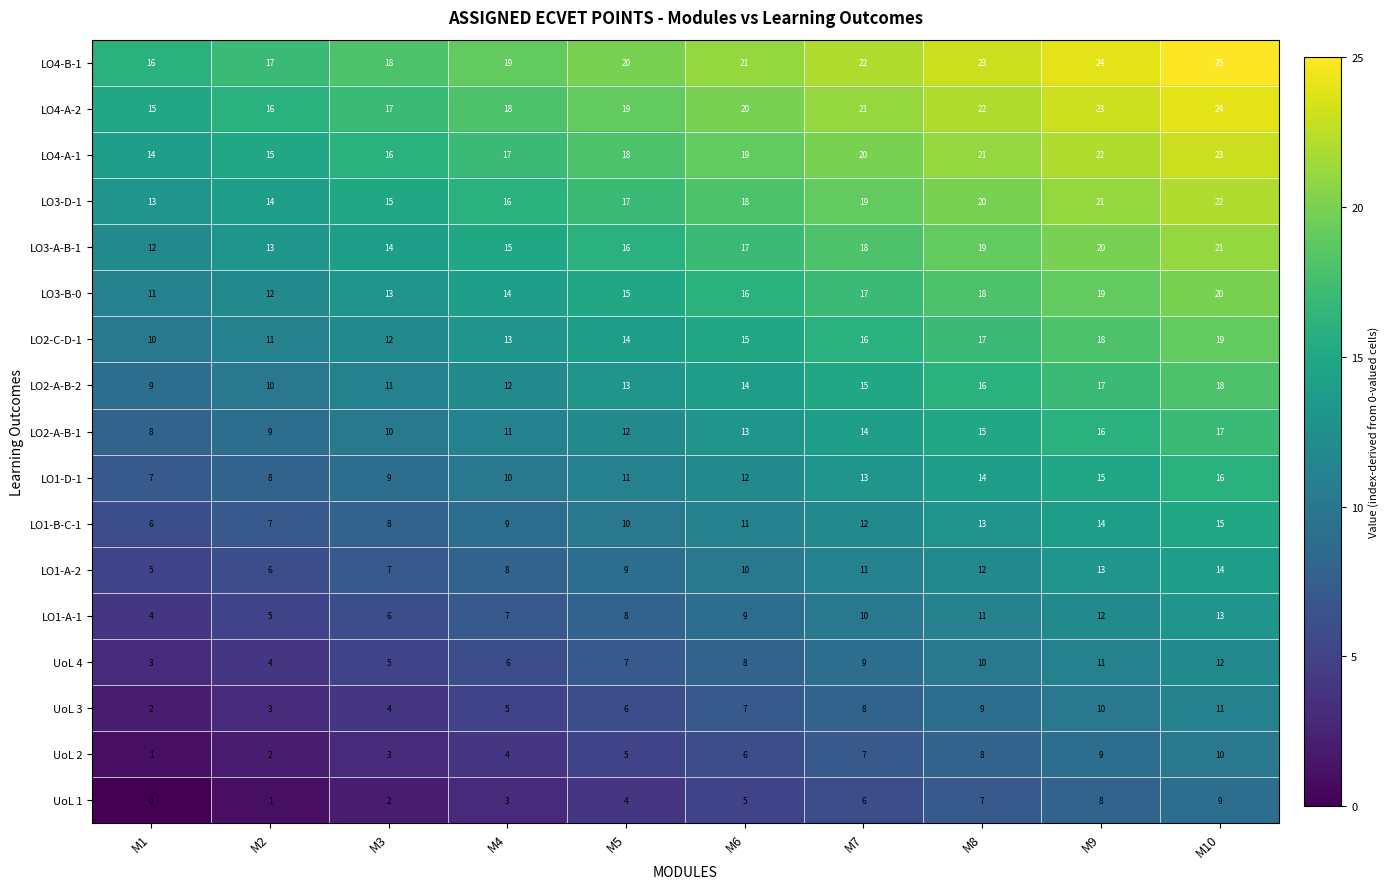

What is the difference between the highest and lowest values at M1?

16